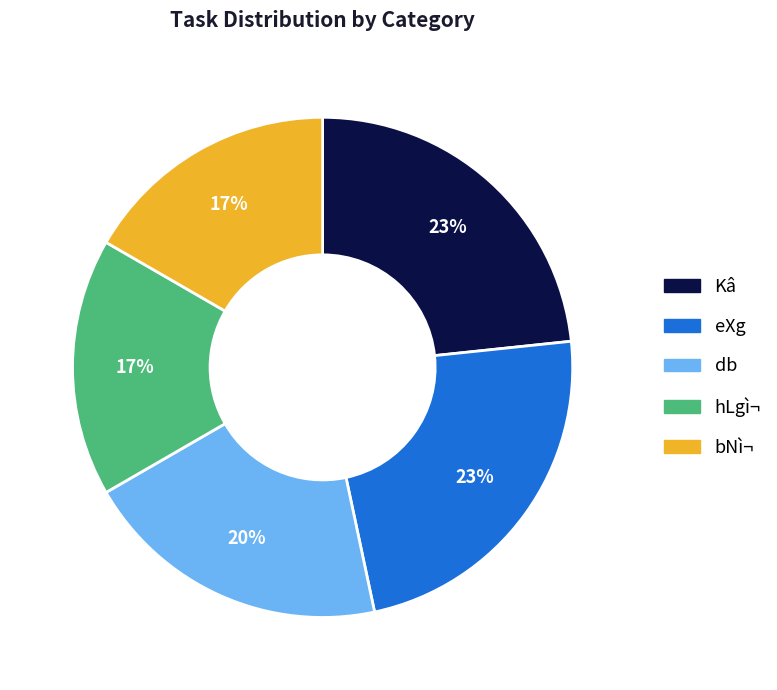

To the nearest percent, what is the average slice percentage?

20%